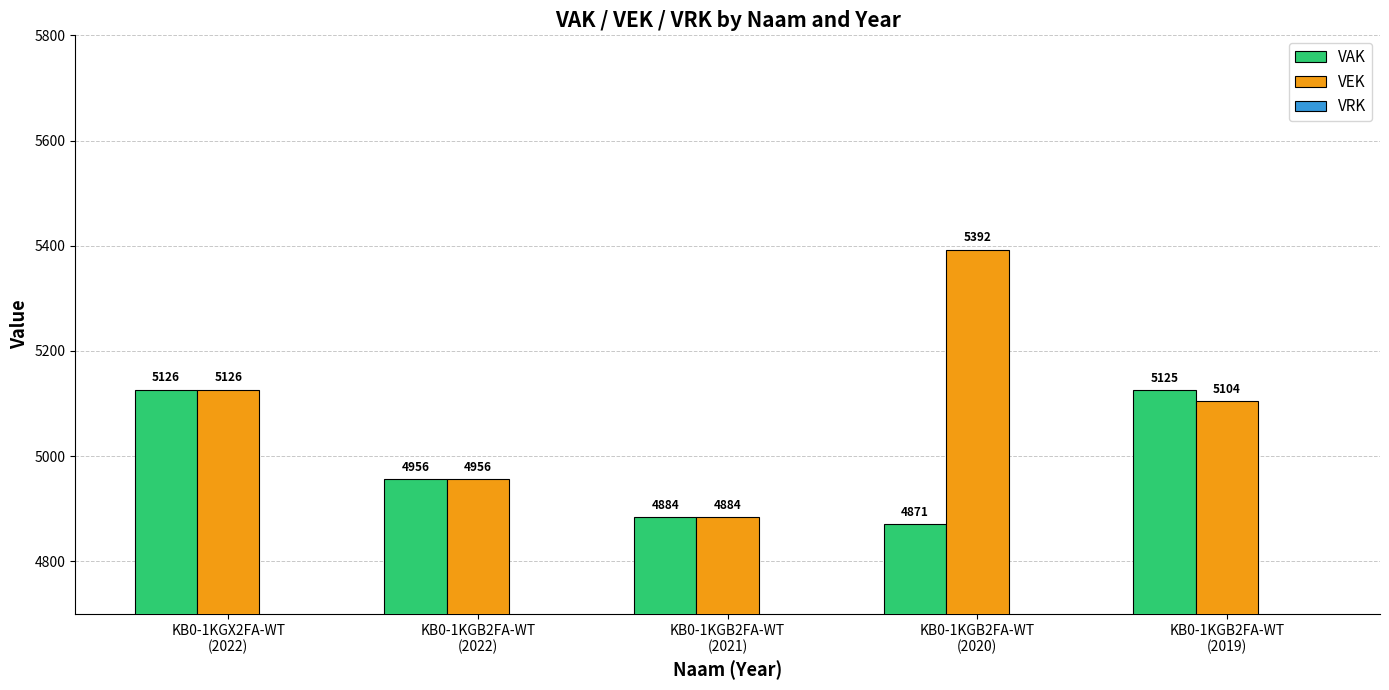

True or false: VAK has a value of 1937 at KB0-1KGB2FA-WT
(2020).

False